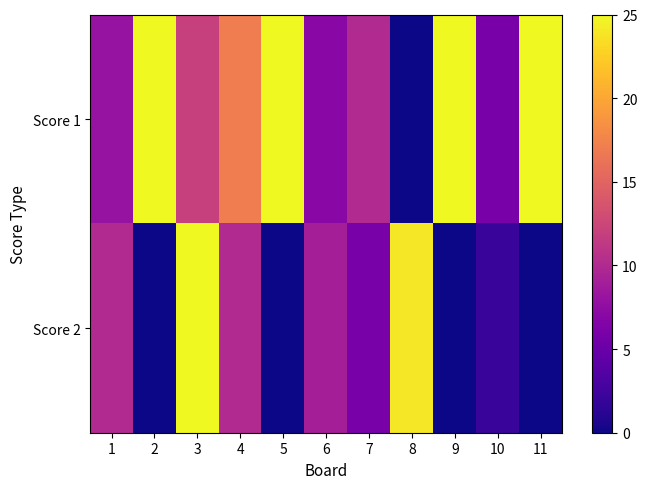

Reading left to right, extract all data points from this chart.

Score 1: 1=8	2=25	3=12	4=17	5=25	6=7	7=10	8=0	9=25	10=6	11=25
Score 2: 1=10	2=0	3=25	4=10	5=0	6=9	7=6	8=24	9=0	10=2	11=0